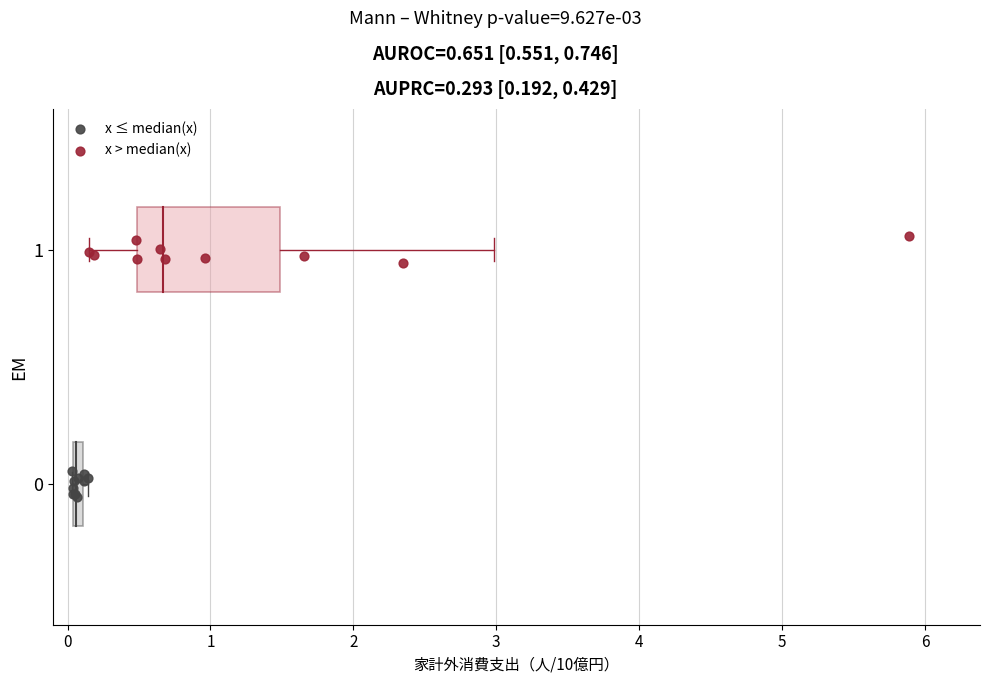

Which series contains the highest Y value?

x > median(x)